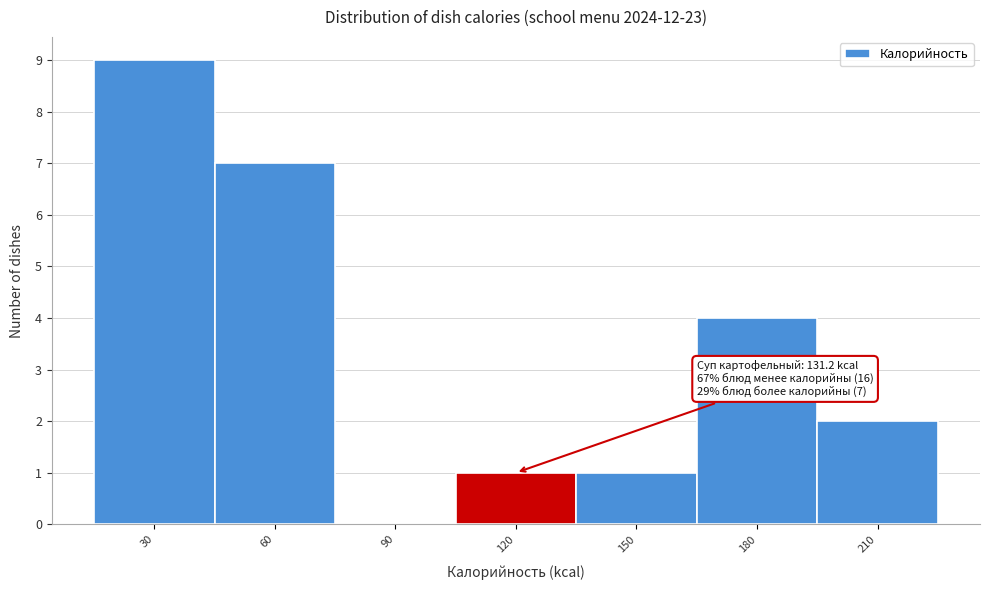

Reading left to right, what are all the values shown in this chart?

30=9	60=7	90=0	120=1	150=1	180=4	210=2